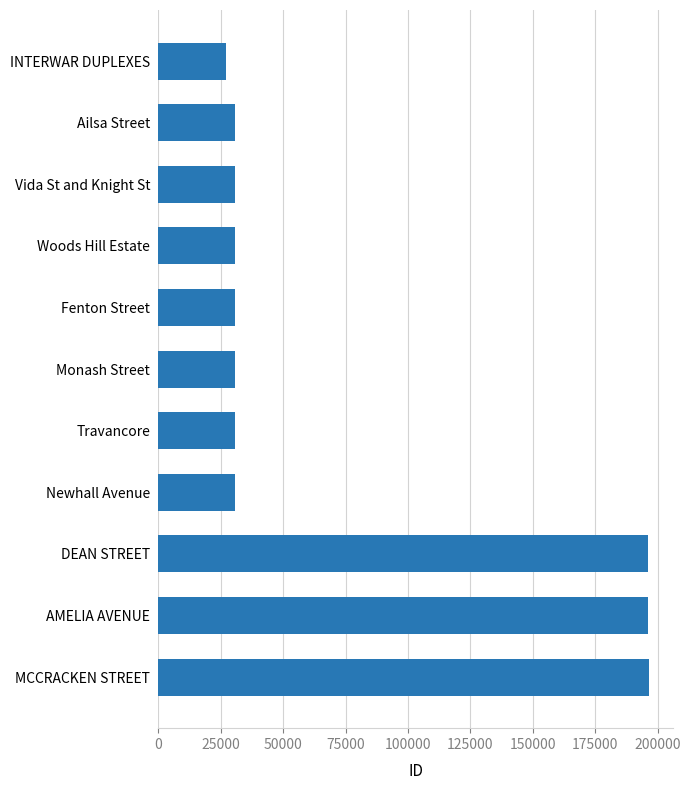

Are the bars grouped side by side (vs. stacked)?

No